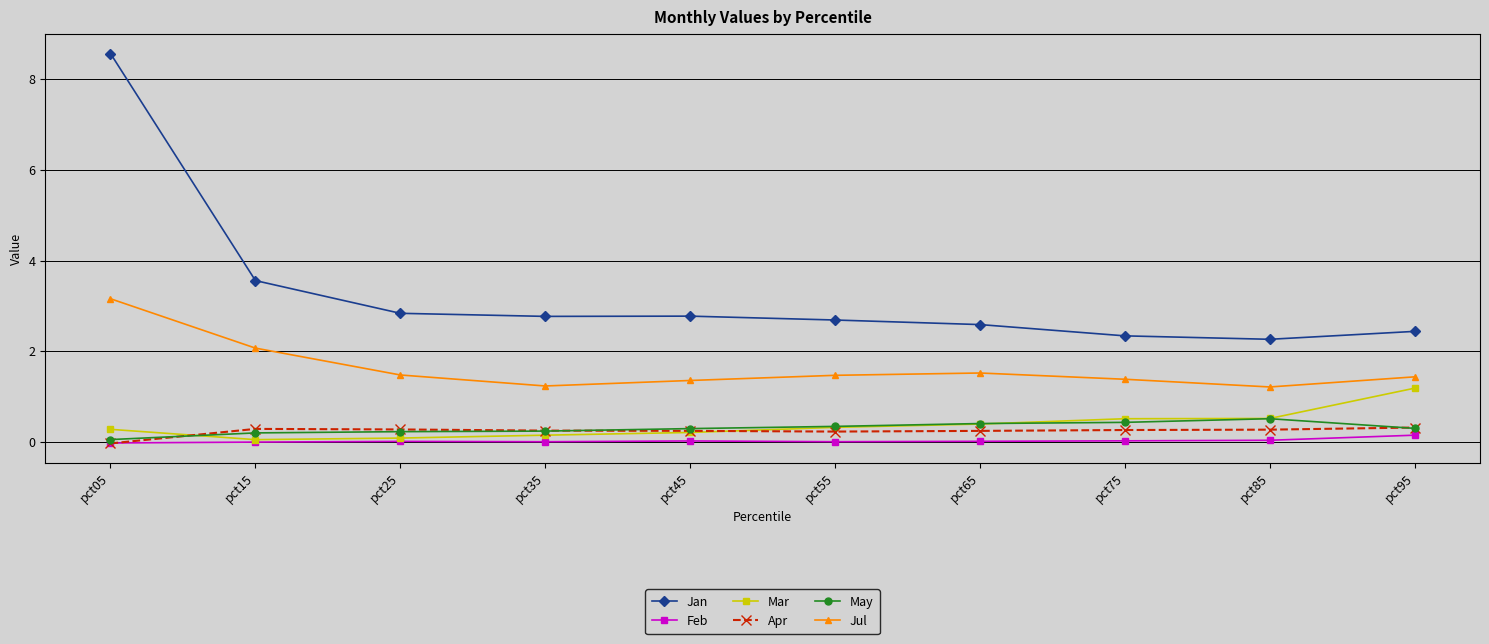

Which series has the largest total across all categories?

Jan